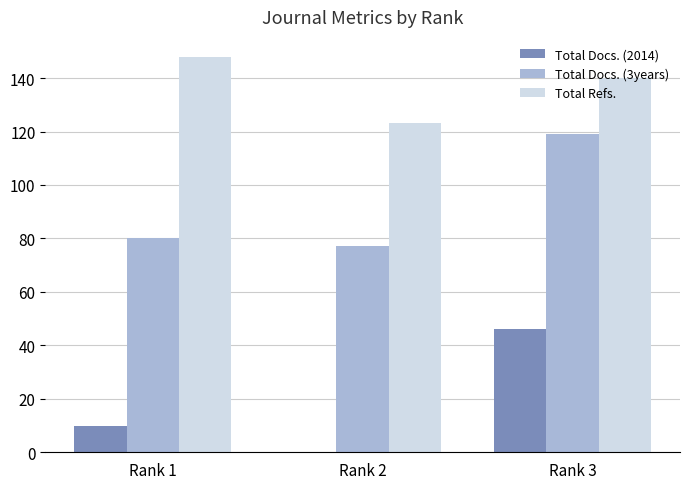

Between Rank 1 and Rank 2, which series saw the biggest shift?

Total Refs.